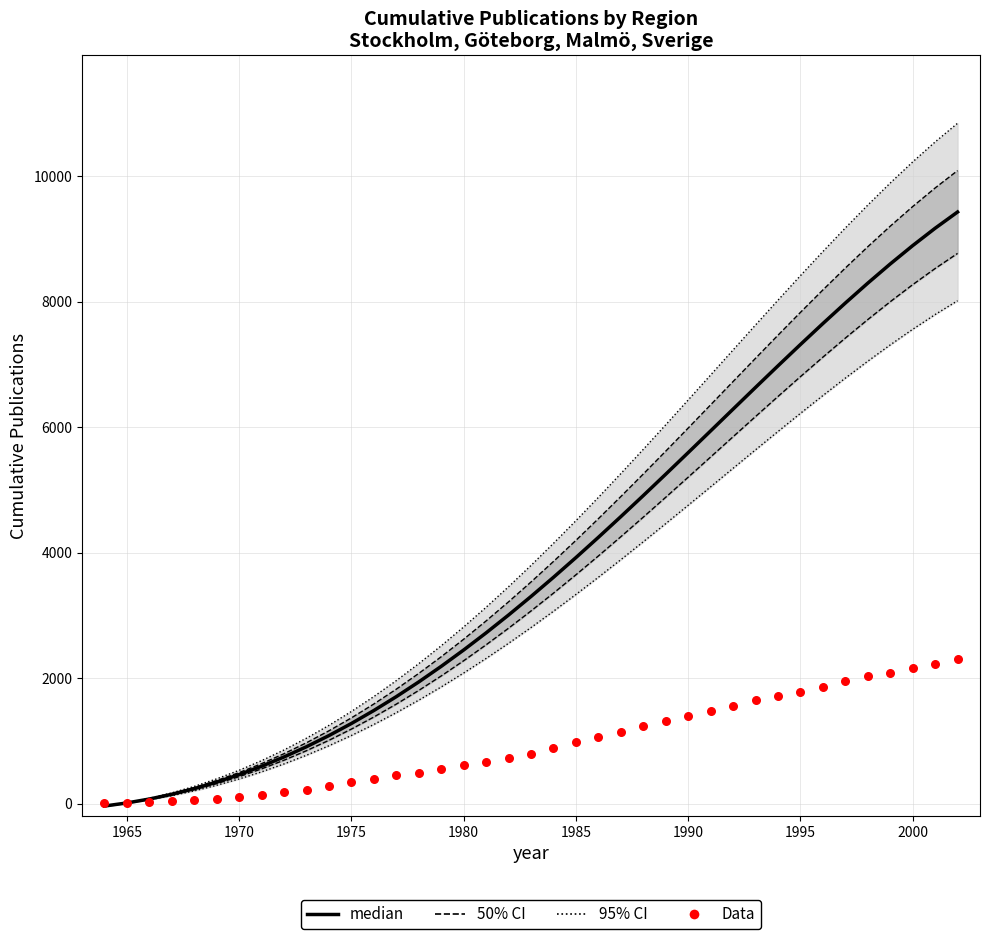

Which series reaches the minimum Y coordinate?

median